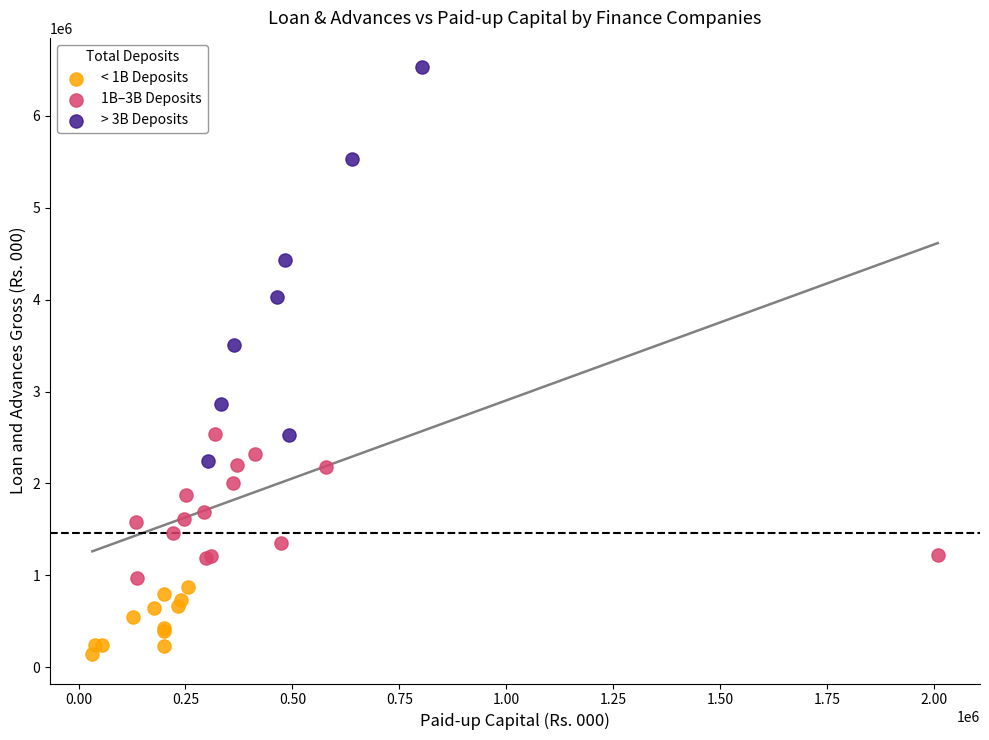

Which series has the largest Y range (max minus min)?

> 3B Deposits